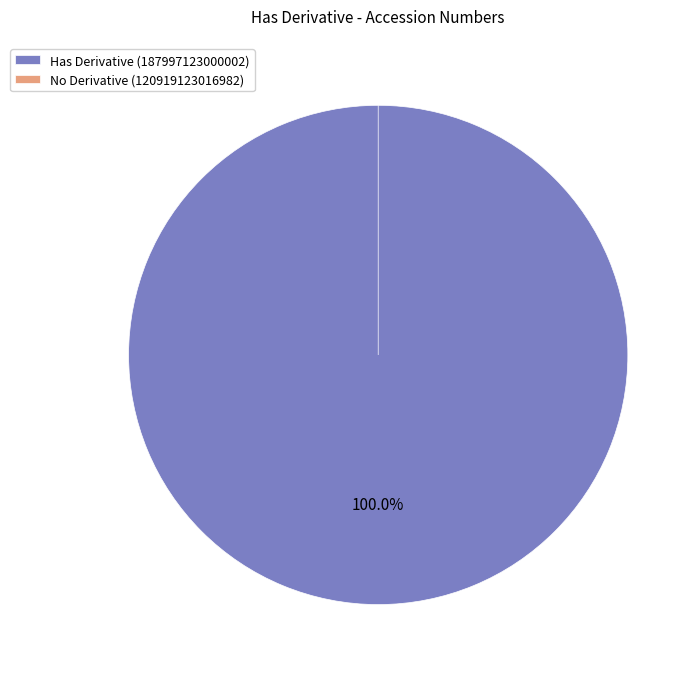

Does 120919123016982 represent more than half of the total?

No